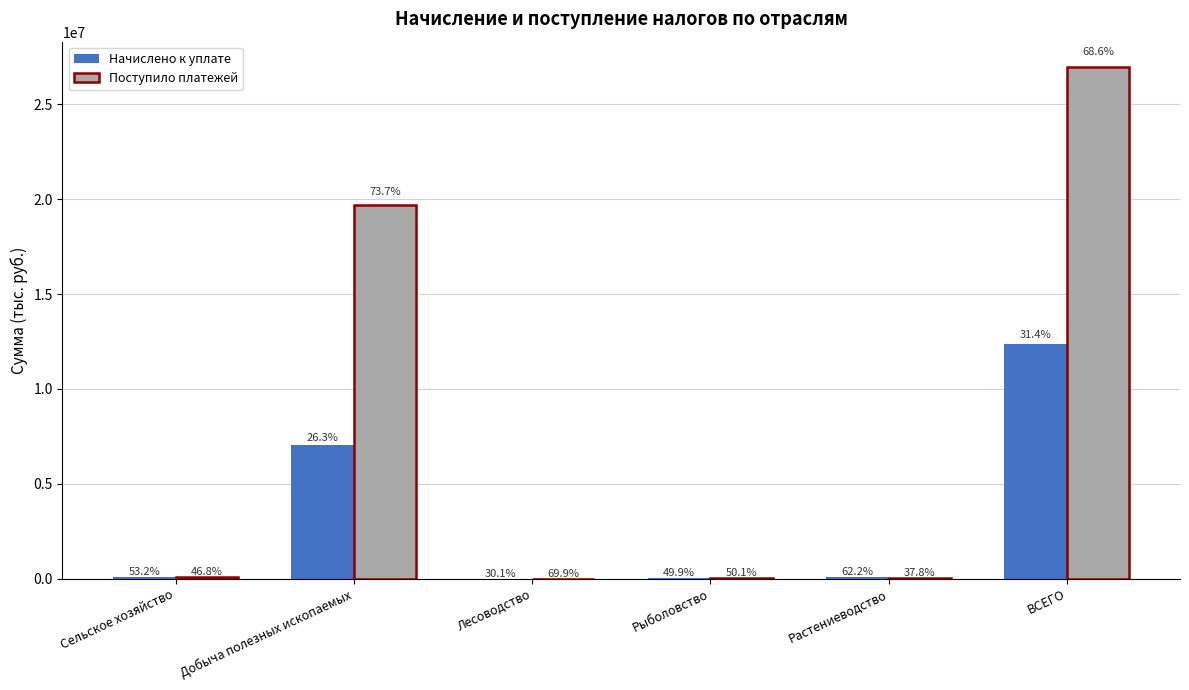

True or false: Поступило платежей has a value of 16950 at Растениеводство.

False